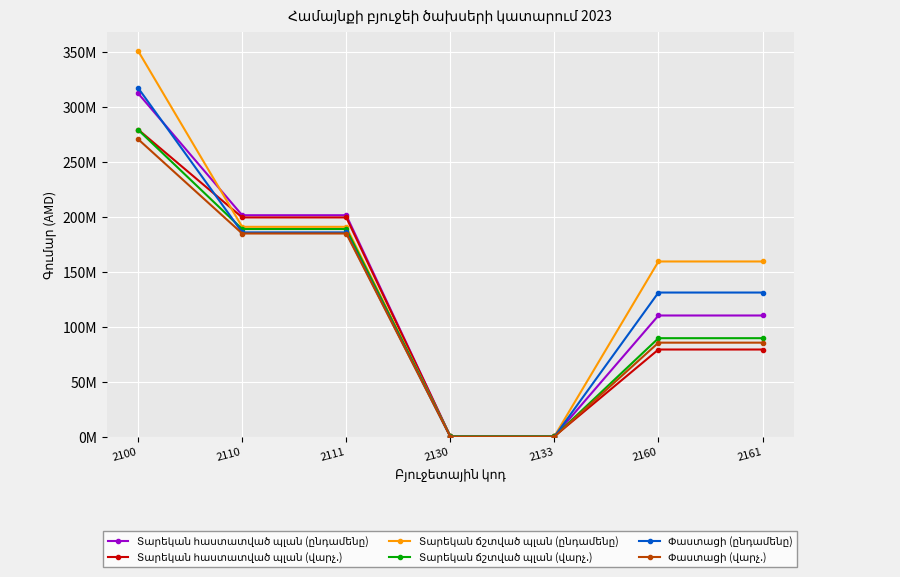

Which series has the largest total across all categories?

Տարեկան ճշտված պլան (ընդամենը)